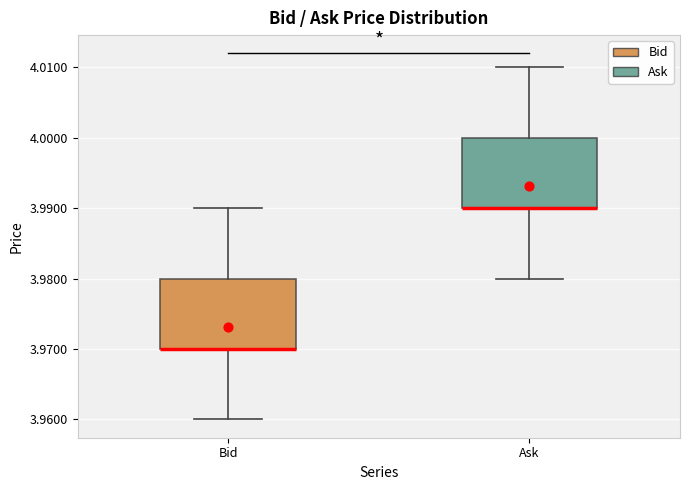

Reading left to right, transcribe this box plot: for each box, give where its median line is, the range the box spans, and where its two whiskers end, as read against the y-axis. The values are not printed on the chart, so give them approximately, as read against the axis.

Bid: median 3.97 (drawn on the box's lower edge), box 3.97 to 3.98, whiskers 3.96 to 3.99
Ask: median 3.99 (drawn on the box's lower edge), box 3.99 to 4.00, whiskers 3.98 to 4.01